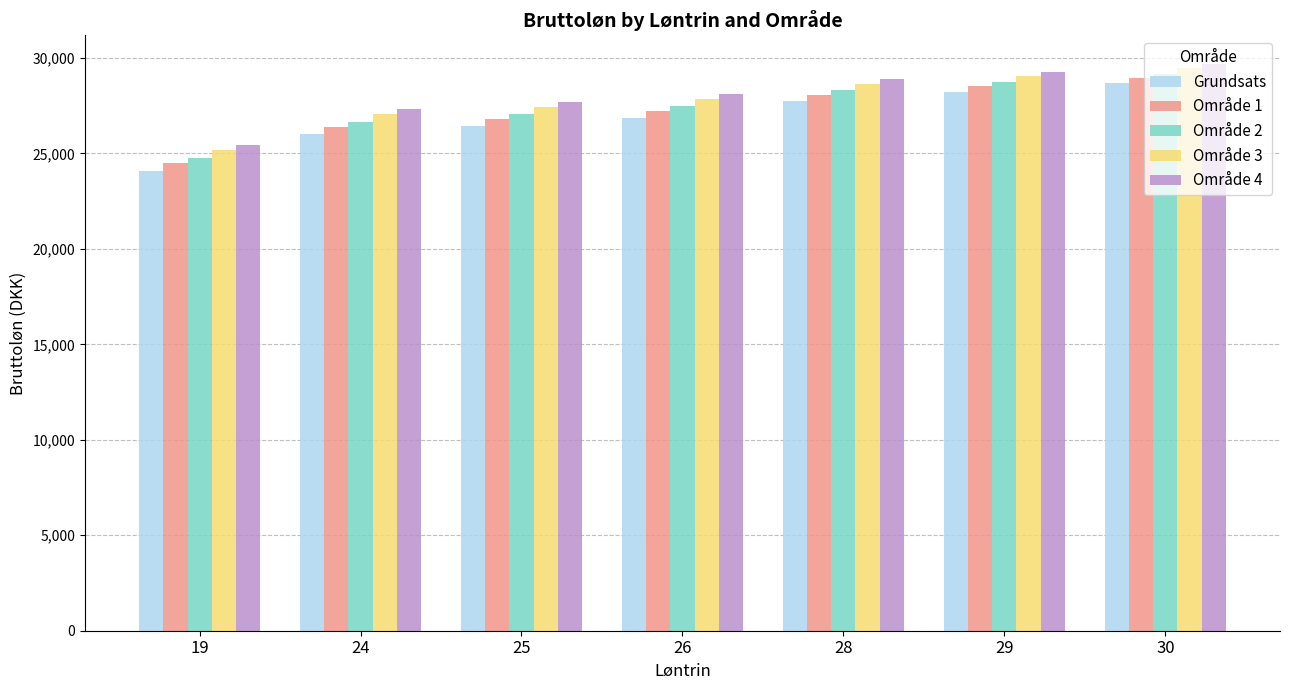

What is the minimum value for Område 1?

24492.6